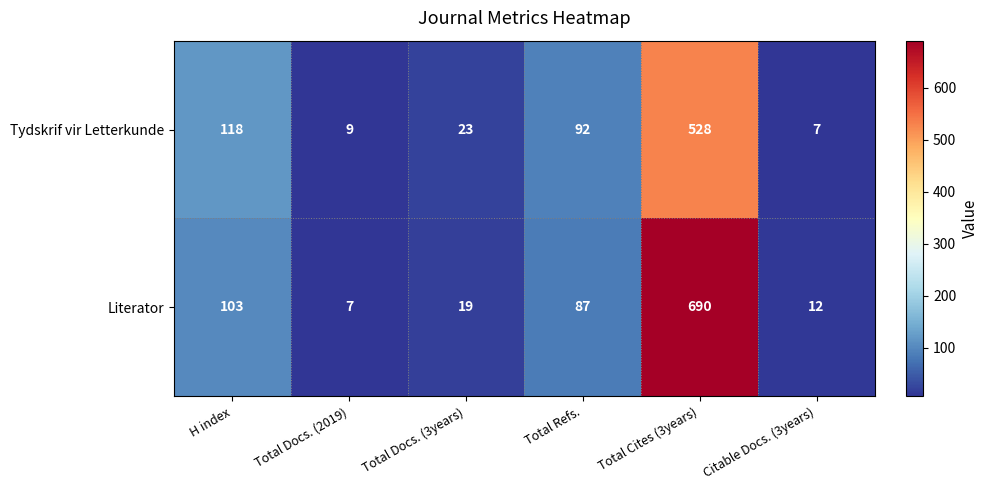

What is the total value across all series at Total Docs. (3years)?

42